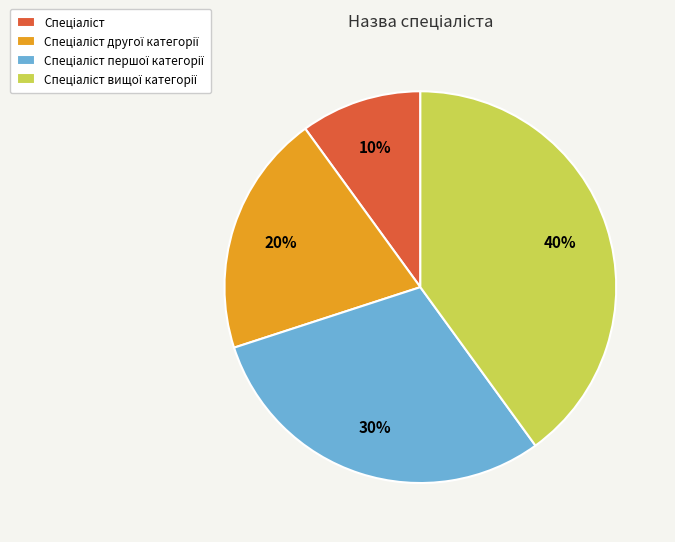

Is there any slice that represents more than half of the pie?

No